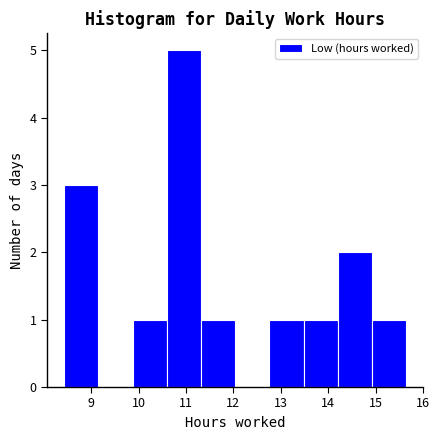

Reading left to right, transcribe this chart: for each bar, give the range it covers on the x-axis and its height. Neither the bar edges nor the heights are printed on the chart, so give them approximately, as read against the axes.

8.4 to 9.2: 3
9.2 to 9.9: 0
9.9 to 10.6: 1
10.6 to 11.3: 5
11.3 to 12.0: 1
12.0 to 12.8: 0
12.8 to 13.5: 1
13.5 to 14.2: 1
14.2 to 14.9: 2
14.9 to 15.7: 1